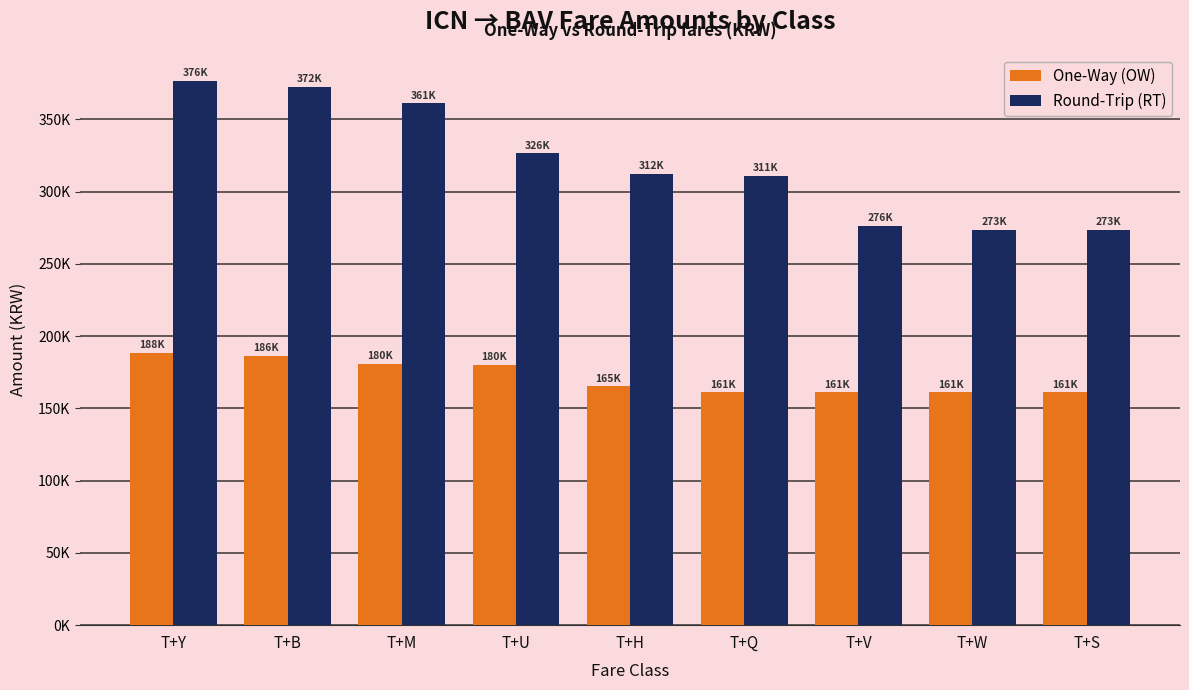

The value of One-Way (OW) at T+S is 161000. True or false?

True